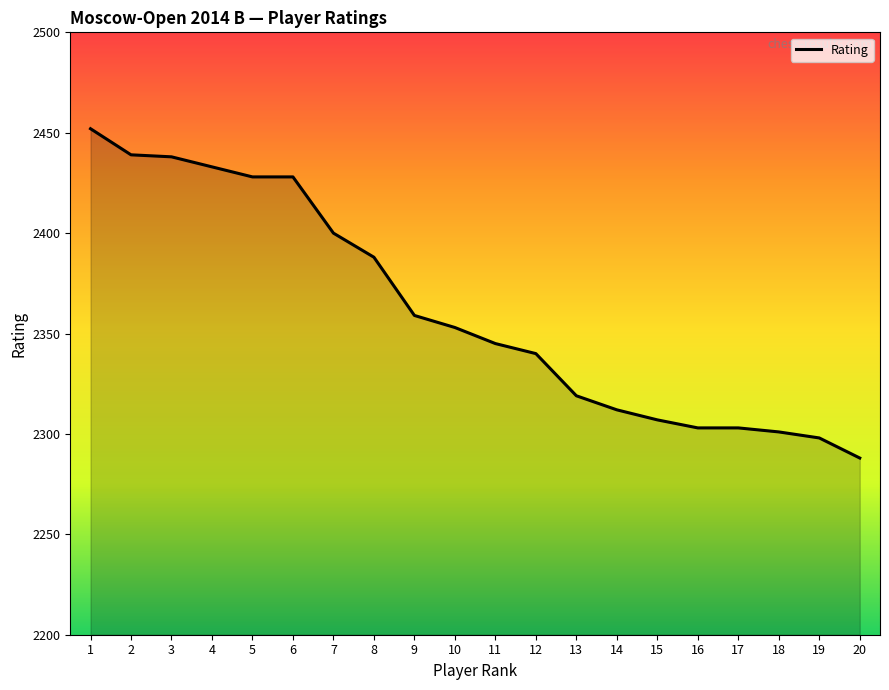

At which label does the data first exceed 2353?

1